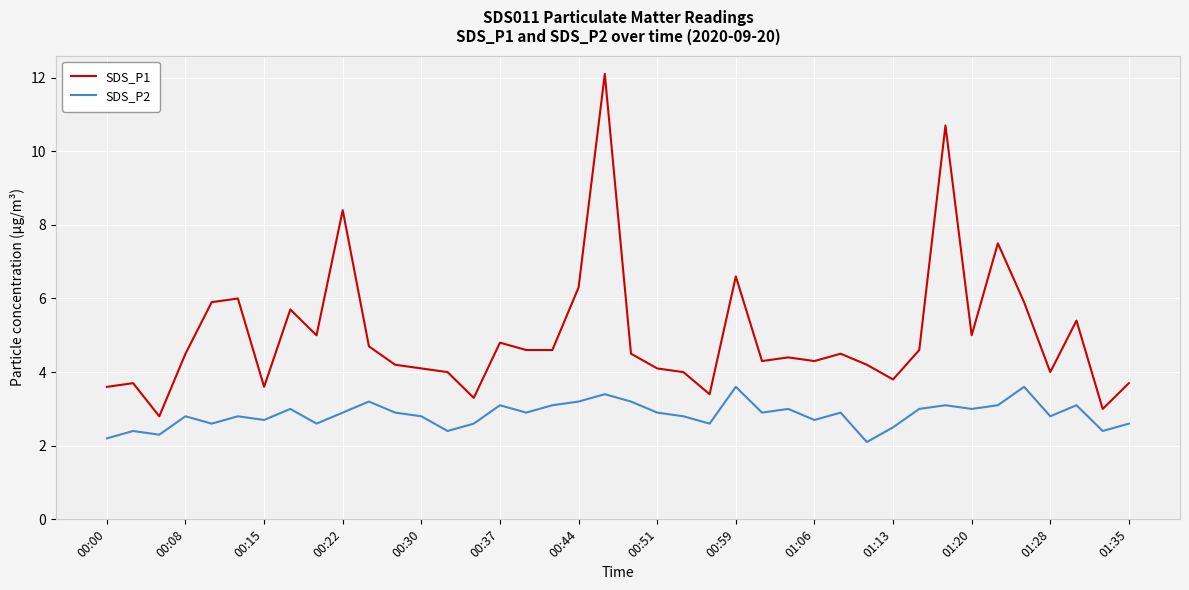

Reading left to right, extract all data points from this chart.

SDS_P1: 3.6	3.7	2.8	4.5	5.9	6.0	3.6	5.7	5.0	8.4	4.7	4.2	4.1	4.0	3.3	4.8	4.6	4.6	6.3	12.1	4.5	4.1	4.0	3.4	6.6	4.3	4.4	4.3	4.5	4.2	3.8	4.6	10.7	5.0	7.5	5.9	4.0	5.4	3.0	3.7
SDS_P2: 2.2	2.4	2.3	2.8	2.6	2.8	2.7	3.0	2.6	2.9	3.2	2.9	2.8	2.4	2.6	3.1	2.9	3.1	3.2	3.4	3.2	2.9	2.8	2.6	3.6	2.9	3.0	2.7	2.9	2.1	2.5	3.0	3.1	3.0	3.1	3.6	2.8	3.1	2.4	2.6